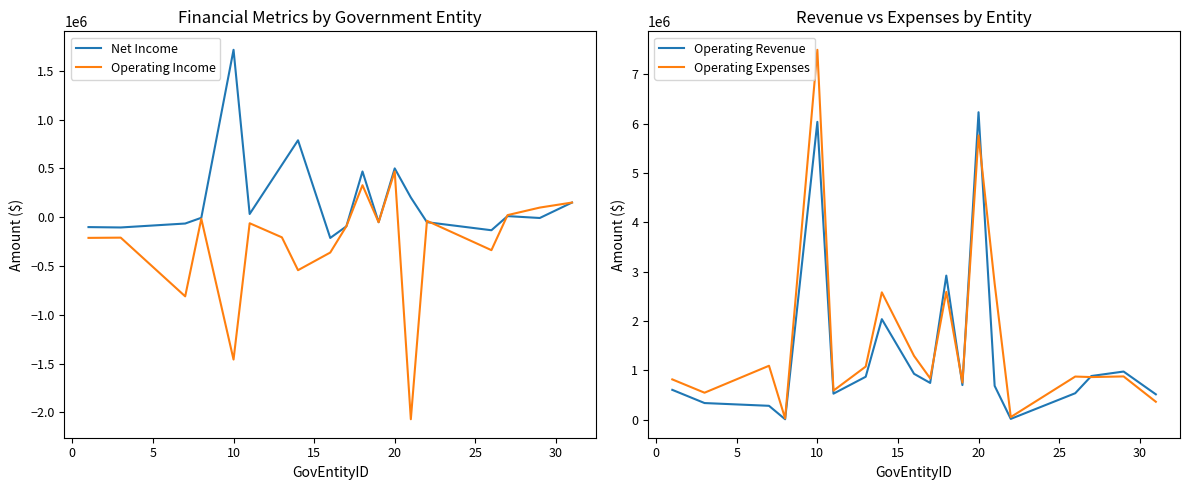

The value of Operating Revenue at 20 is 8909927. True or false?

False